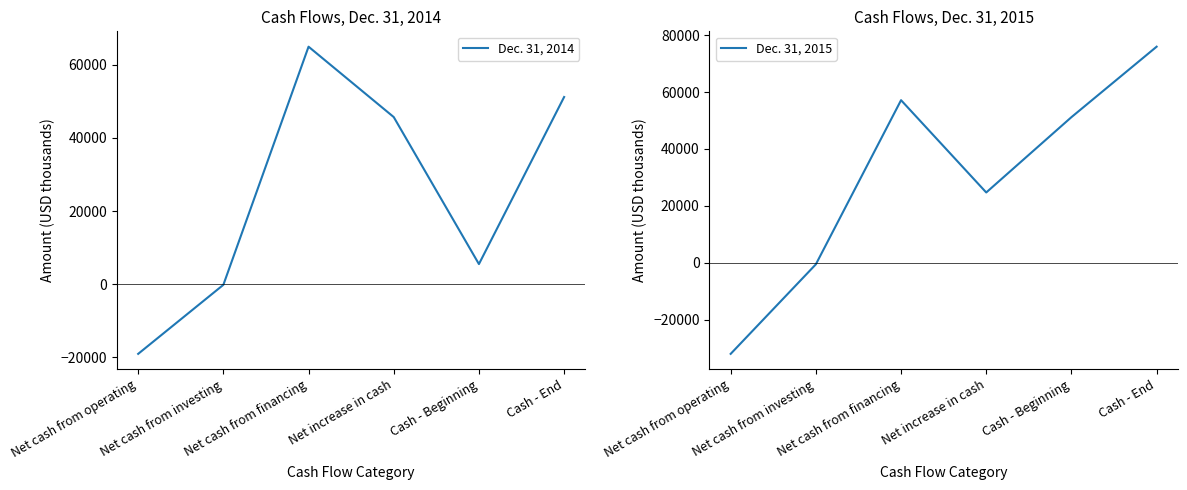

How many times do Dec. 31, 2015 and Dec. 31, 2014 cross each other?

1